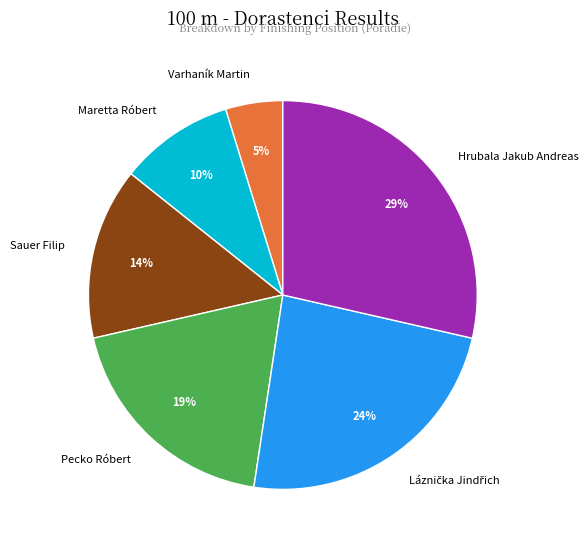

The Varhaník Martin slice represents 5% of the pie. True or false?

True